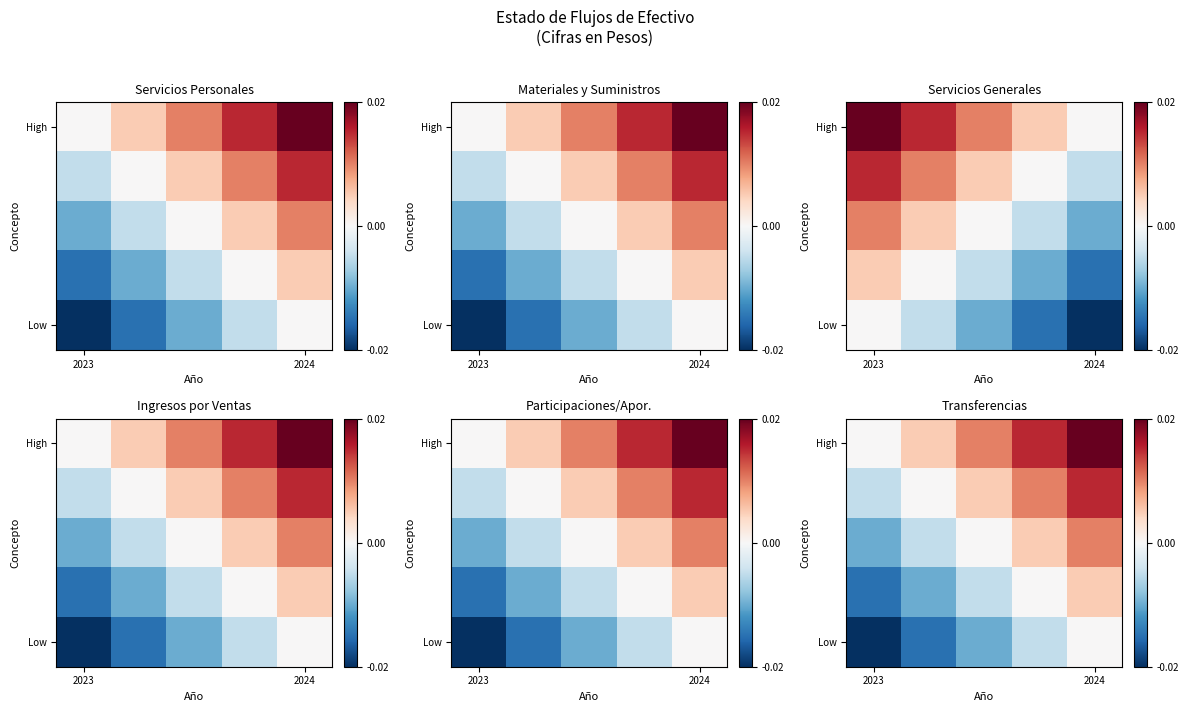

How many data points does each series have?

5